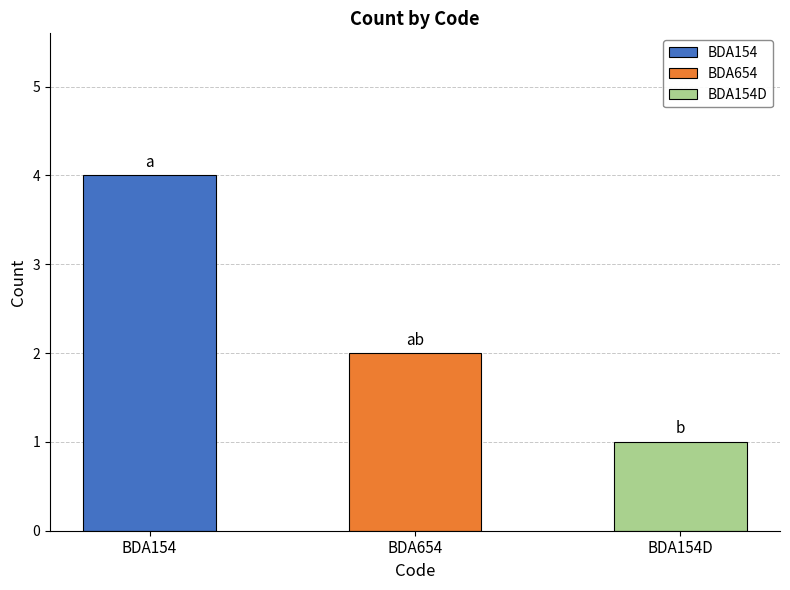

Reading left to right, list all the values displayed in this chart.

4	2	1